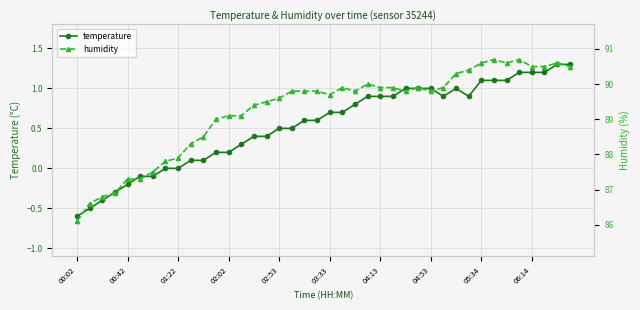

What is the lowest value of the temperature series?

-0.6